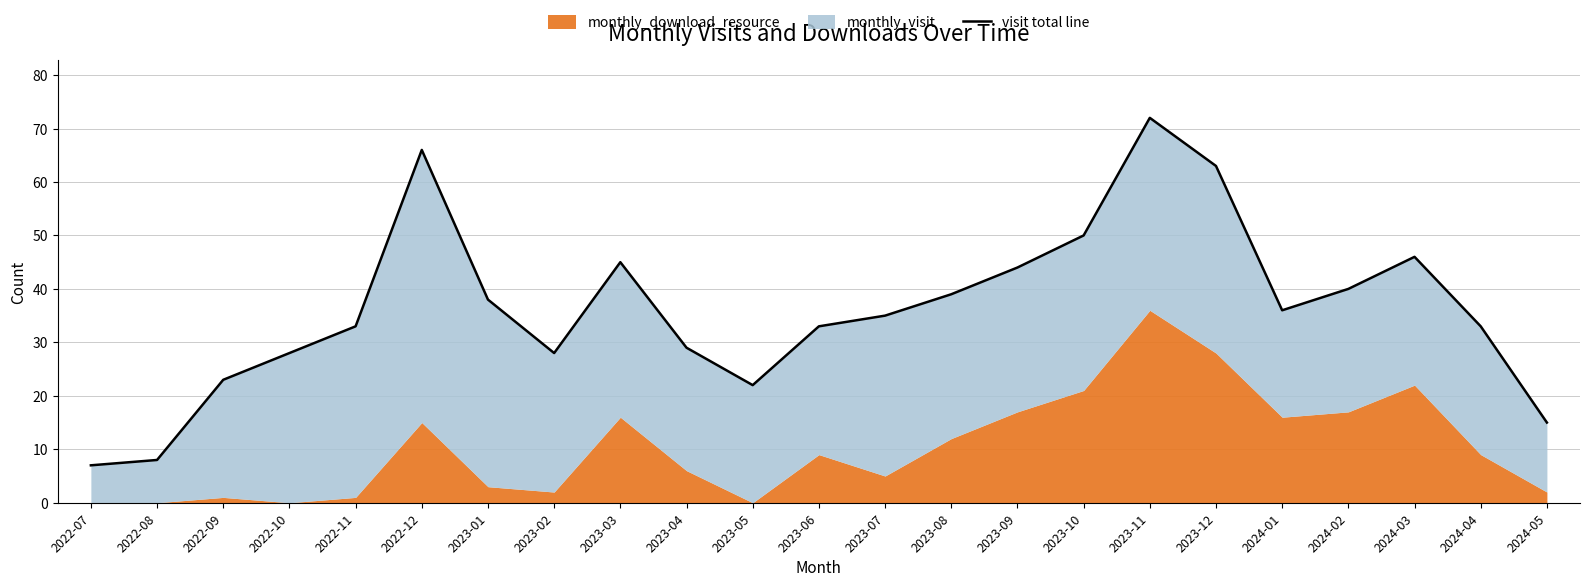

How many values are below 35?

11